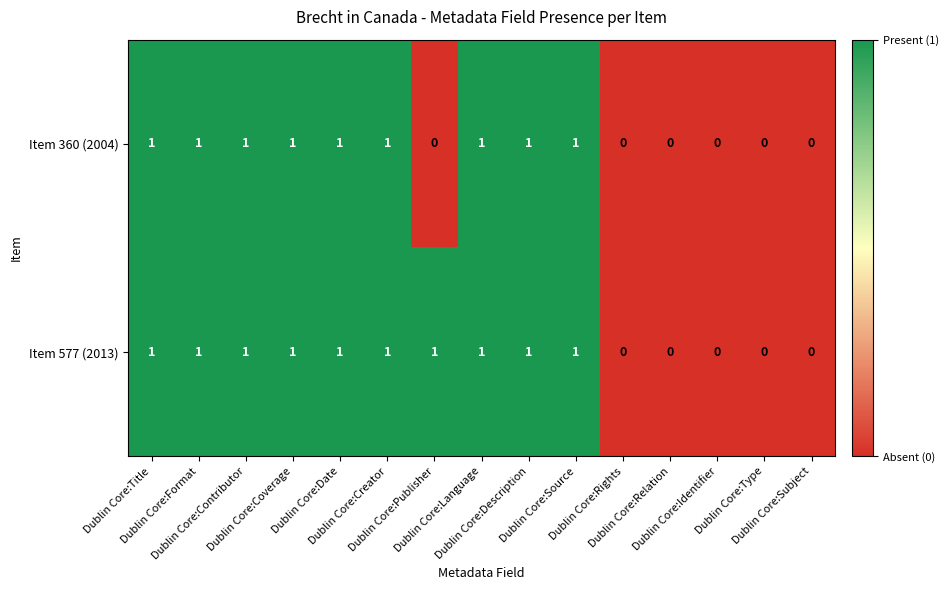

List the series in order of their overall mean, highest first.

Item 577 (2013), Item 360 (2004)